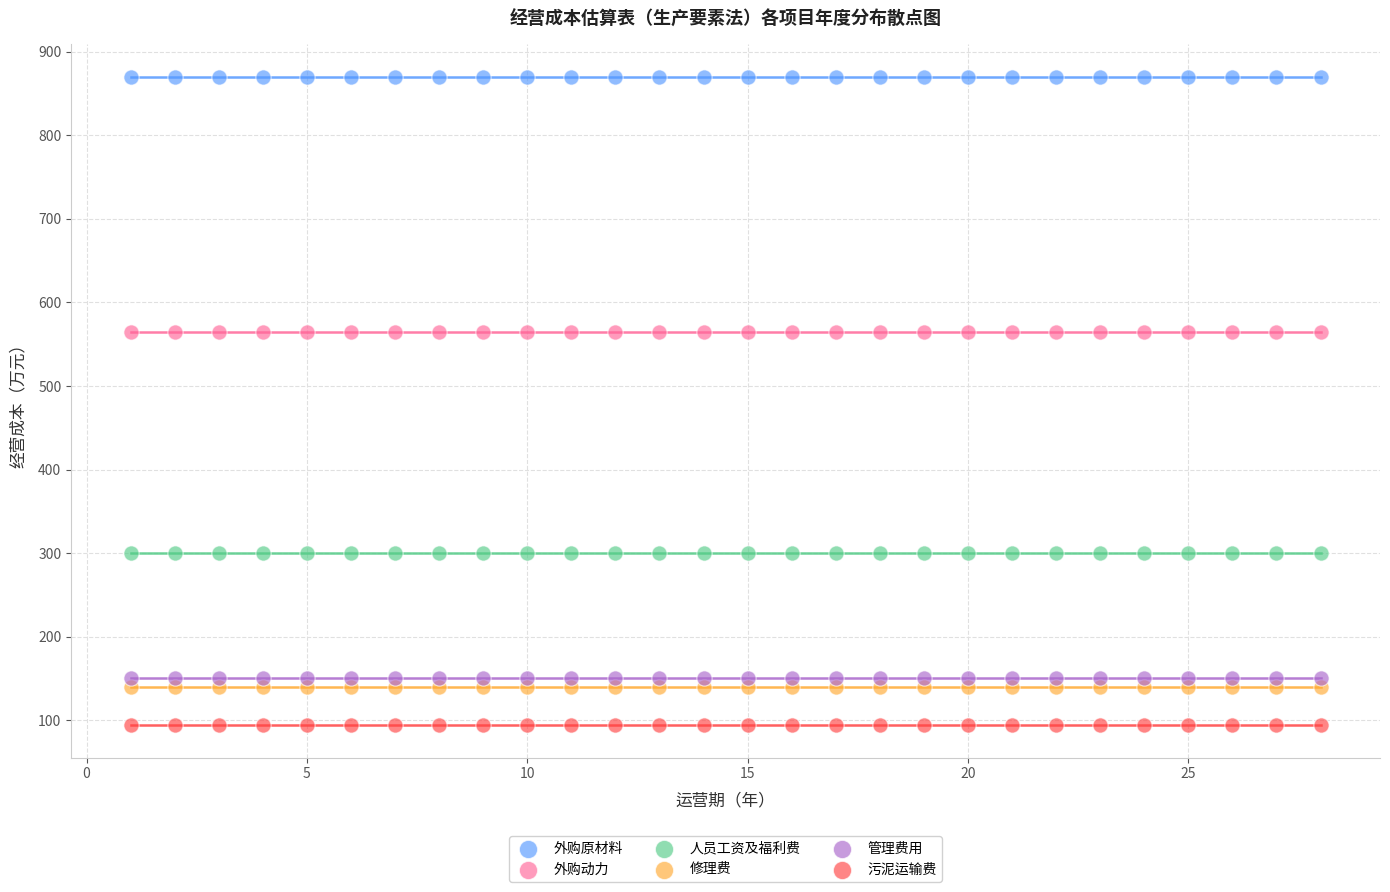

Which series contains the highest Y value?

外购原材料